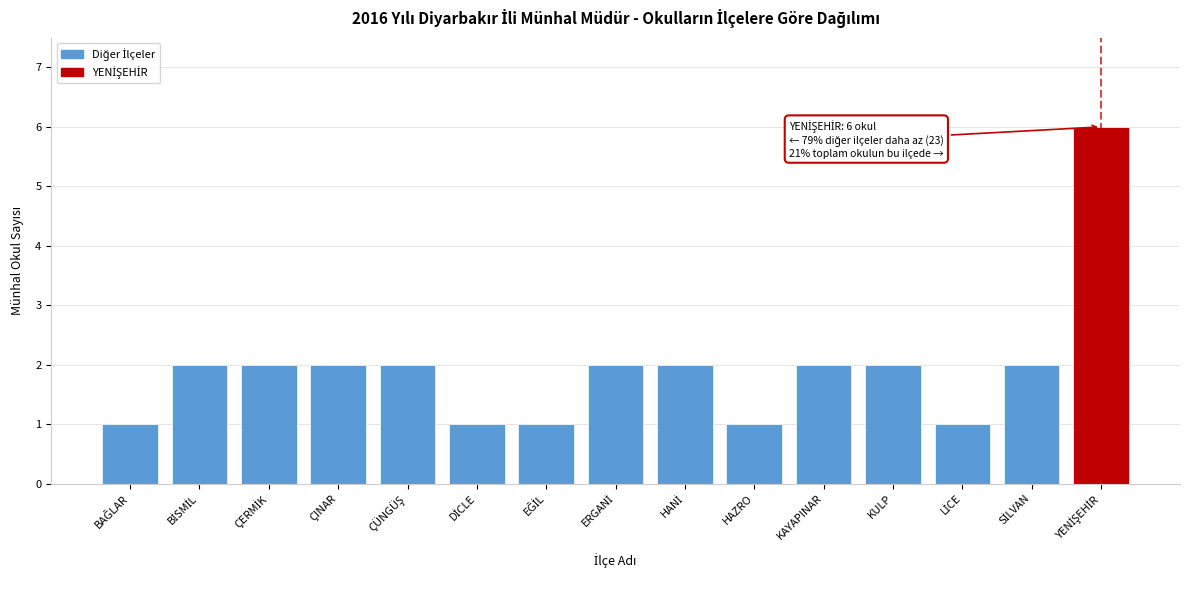

Reading left to right, what are all the values shown in this chart?

1	2	2	2	2	1	1	2	2	1	2	2	1	2	6